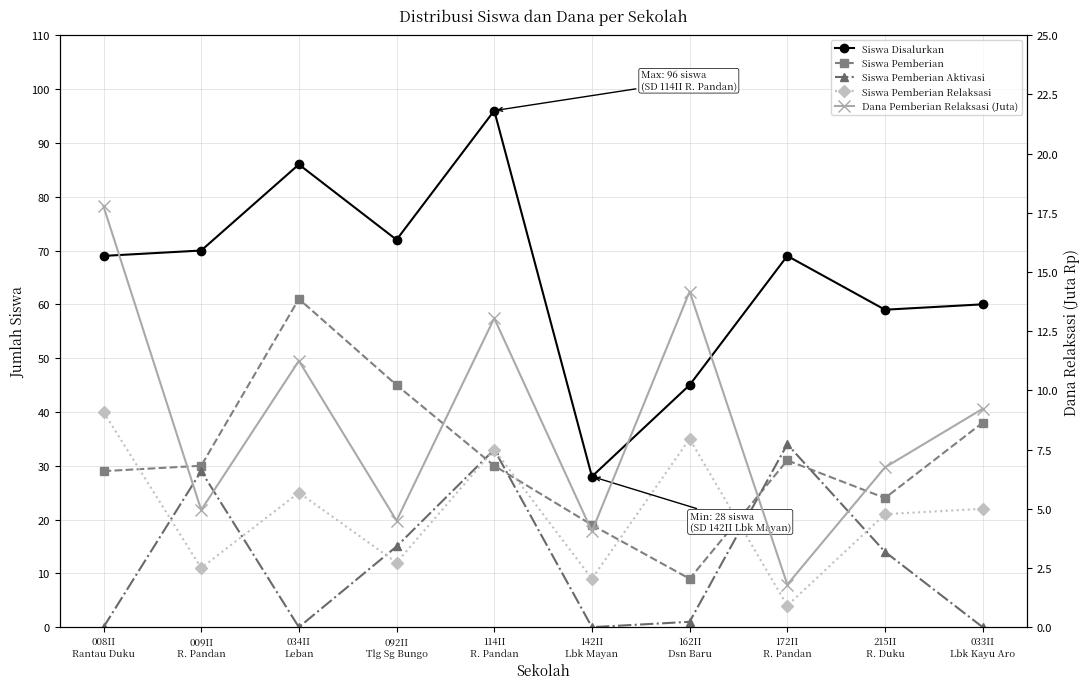

What is the highest value of the Siswa Disalurkan series?

96.0